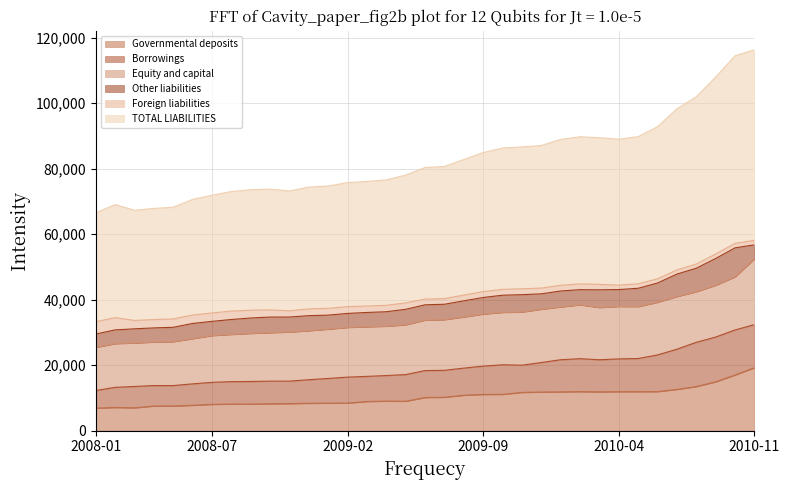

What is the maximum value for Governmental deposits?

19210.0